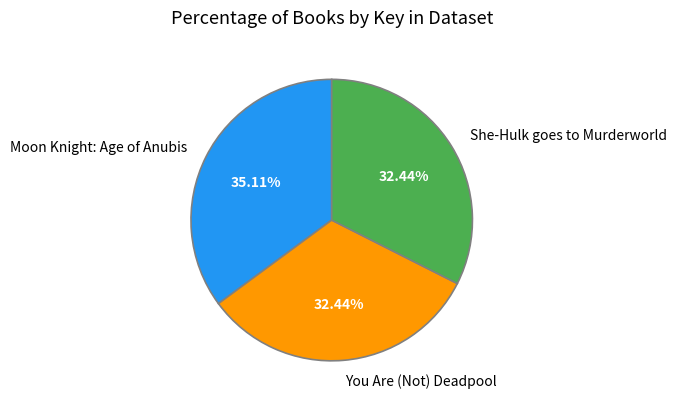

Is it true that You Are (Not) Deadpool is 32% of the pie?

True